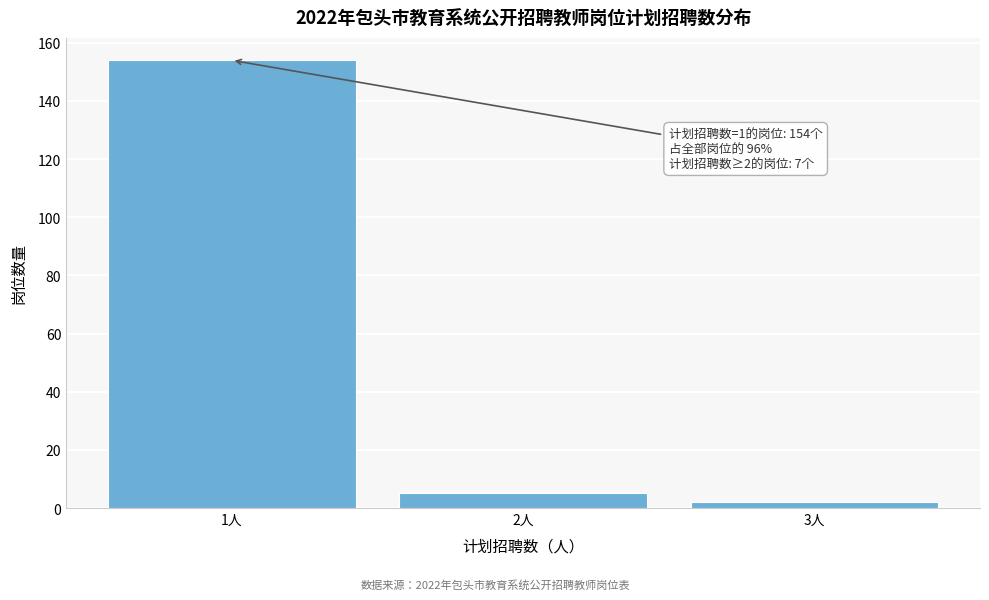

Reading left to right, list all the values displayed in this chart.

1人=154	2人=5	3人=2